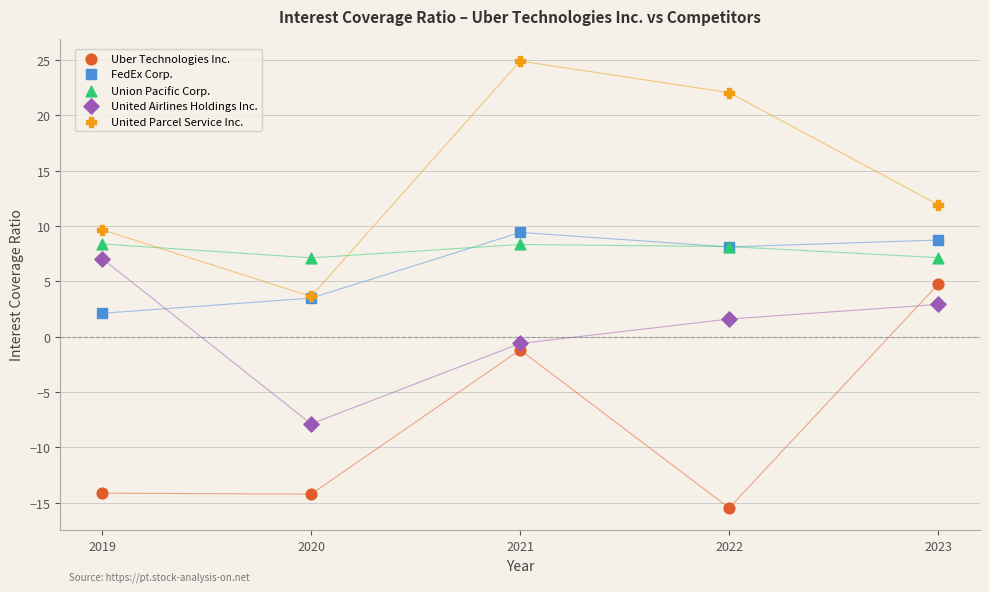

Which series reaches the minimum Y coordinate?

Uber Technologies Inc.